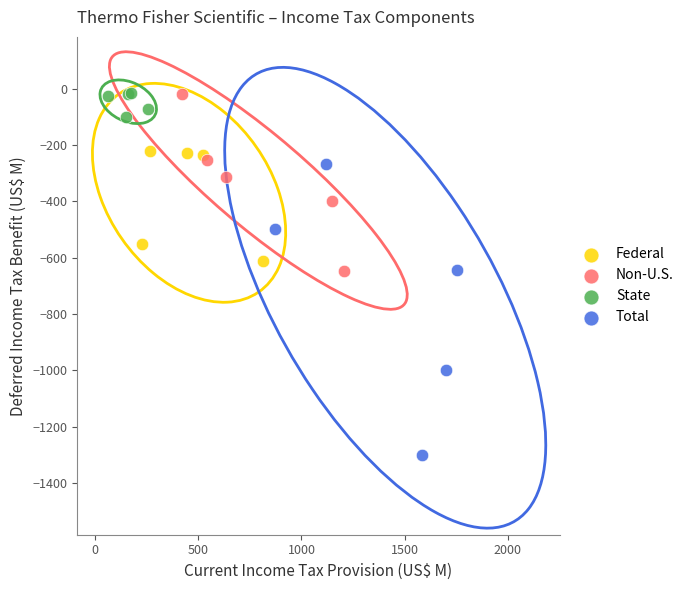

Which series has the widest spread of Y values?

Total